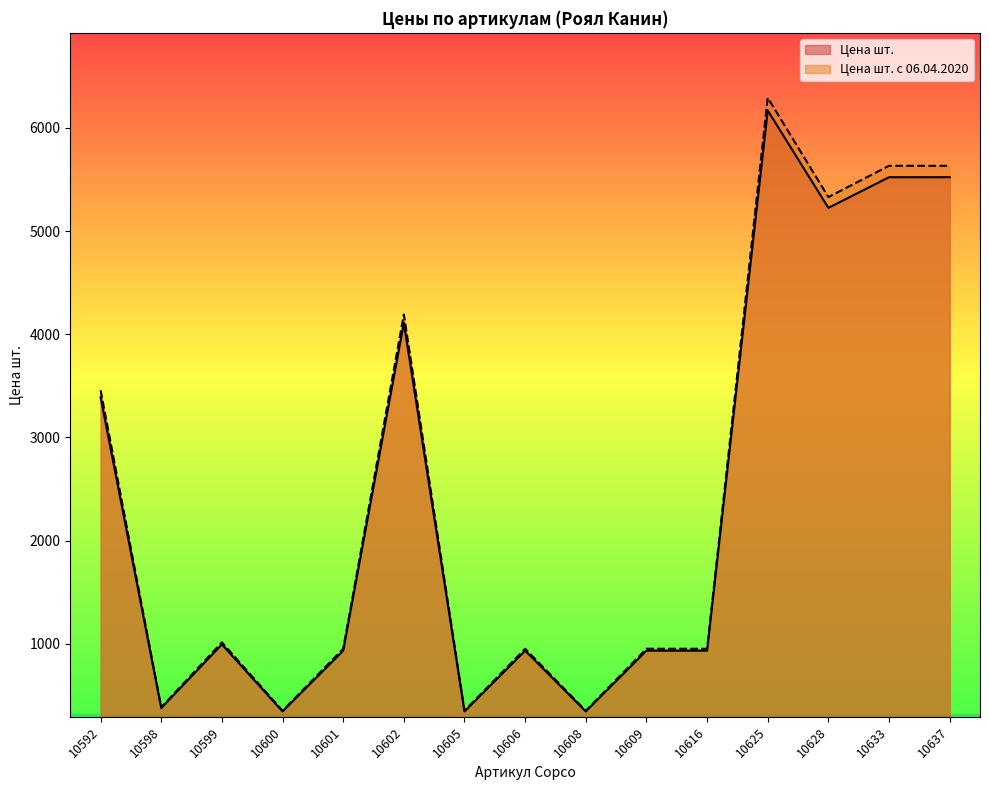

At which category does the chart reach its peak across all series?

10625